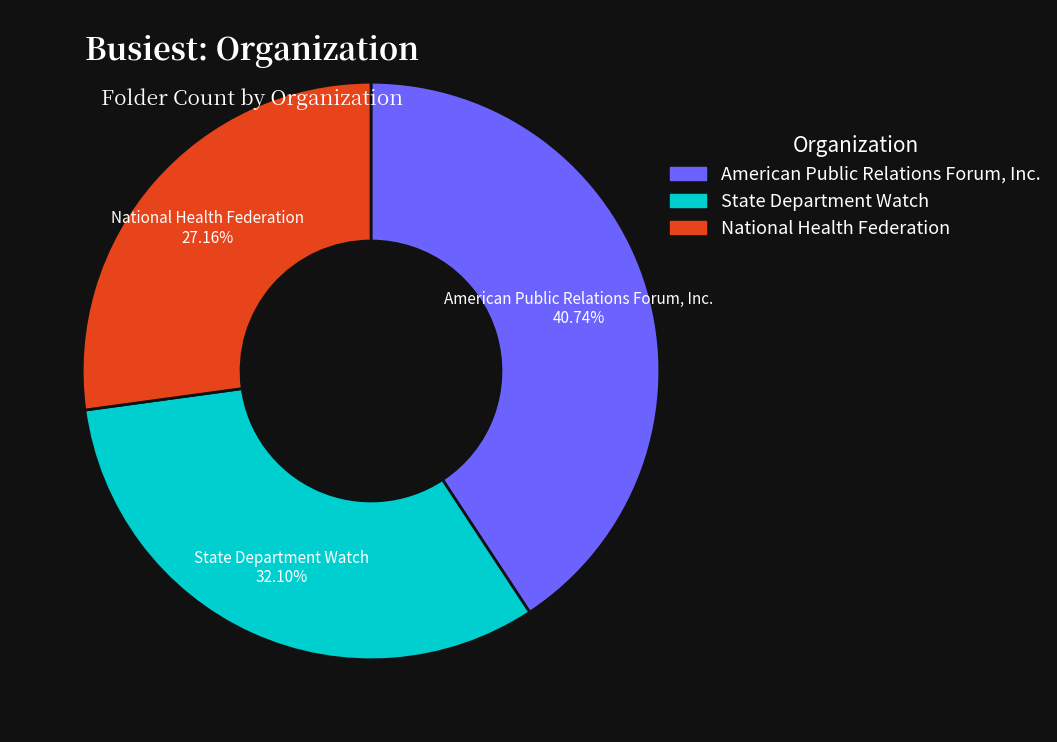

True or false: State Department Watch accounts for 32% of the total.

True